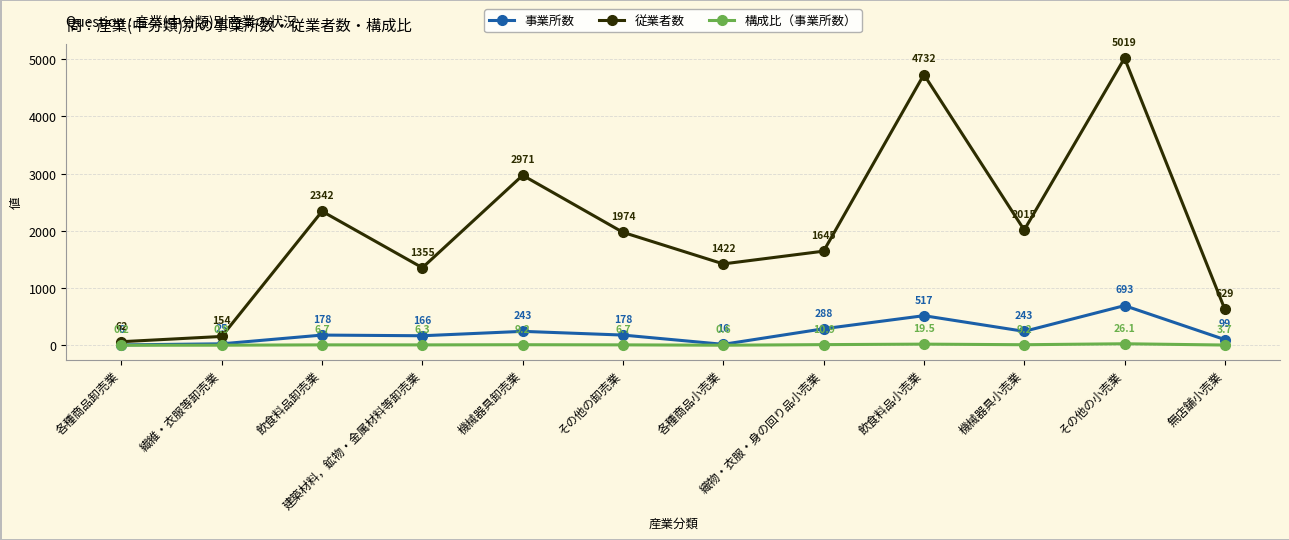

True or false: 従業者数 has more than 2 interior local peaks.

True